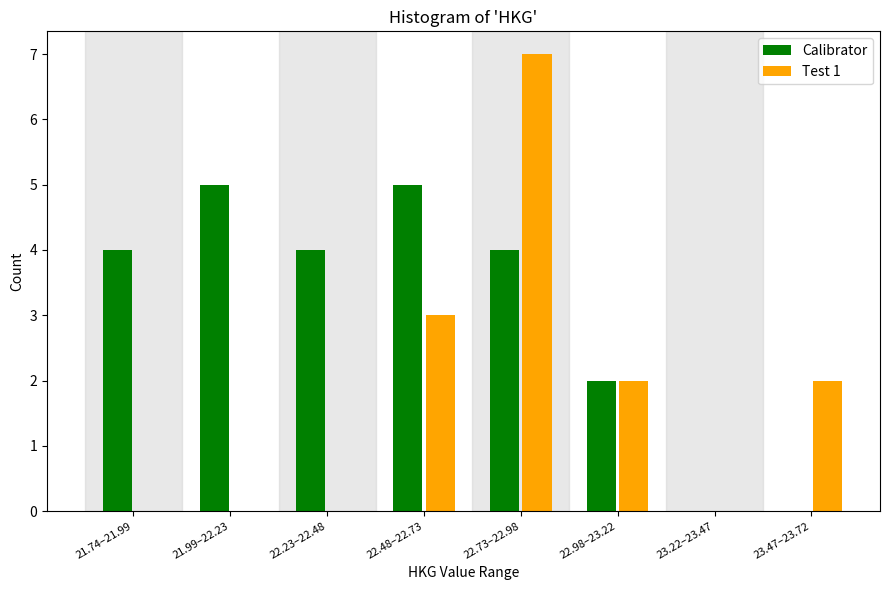

Reading right to left, list all the values displayed in this chart.

Calibrator: 23.47–23.72=0	23.22–23.47=0	22.98–23.22=2	22.73–22.98=4	22.48–22.73=5	22.23–22.48=4	21.99–22.23=5	21.74–21.99=4
Test 1: 23.47–23.72=2	23.22–23.47=0	22.98–23.22=2	22.73–22.98=7	22.48–22.73=3	22.23–22.48=0	21.99–22.23=0	21.74–21.99=0